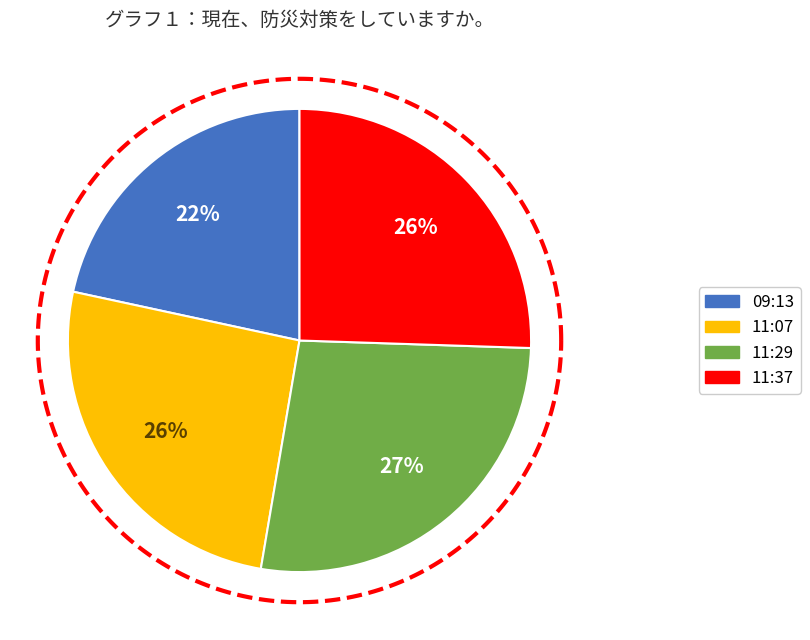

To the nearest percent, what is the difference between the 2019-03-06T11:29:16.000Z and 2019-03-06T11:07:46.000Z slice percentages?

1%